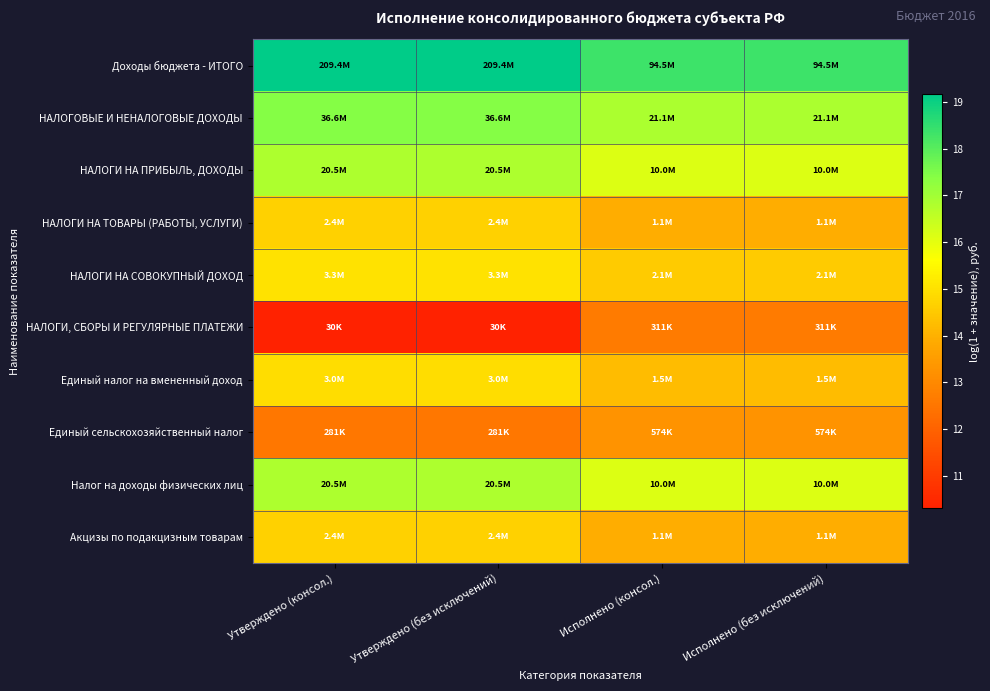

Reading left to right, transcribe all the data shown in this chart.

Доходы бюджета - ИТОГО: Утверждено (консол.)=19.2	Утверждено (без исключений)=19.2	Исполнено (консол.)=18.4	Исполнено (без исключений)=18.4
НАЛОГОВЫЕ И НЕНАЛОГОВЫЕ ДОХОДЫ: Утверждено (консол.)=17.4	Утверждено (без исключений)=17.4	Исполнено (консол.)=16.9	Исполнено (без исключений)=16.9
НАЛОГИ НА ПРИБЫЛЬ, ДОХОДЫ: Утверждено (консол.)=16.8	Утверждено (без исключений)=16.8	Исполнено (консол.)=16.1	Исполнено (без исключений)=16.1
НАЛОГИ НА ТОВАРЫ (РАБОТЫ, УСЛУГИ): Утверждено (консол.)=14.7	Утверждено (без исключений)=14.7	Исполнено (консол.)=13.9	Исполнено (без исключений)=13.9
НАЛОГИ НА СОВОКУПНЫЙ ДОХОД: Утверждено (консол.)=15.0	Утверждено (без исключений)=15.0	Исполнено (консол.)=14.6	Исполнено (без исключений)=14.6
НАЛОГИ, СБОРЫ И РЕГУЛЯРНЫЕ ПЛАТЕЖИ: Утверждено (консол.)=10.3	Утверждено (без исключений)=10.3	Исполнено (консол.)=12.6	Исполнено (без исключений)=12.6
Единый налог на вмененный доход: Утверждено (консол.)=14.9	Утверждено (без исключений)=14.9	Исполнено (консол.)=14.2	Исполнено (без исключений)=14.2
Единый сельскохозяйственный налог: Утверждено (консол.)=12.5	Утверждено (без исключений)=12.5	Исполнено (консол.)=13.3	Исполнено (без исключений)=13.3
Налог на доходы физических лиц: Утверждено (консол.)=16.8	Утверждено (без исключений)=16.8	Исполнено (консол.)=16.1	Исполнено (без исключений)=16.1
Акцизы по подакцизным товарам: Утверждено (консол.)=14.7	Утверждено (без исключений)=14.7	Исполнено (консол.)=13.9	Исполнено (без исключений)=13.9